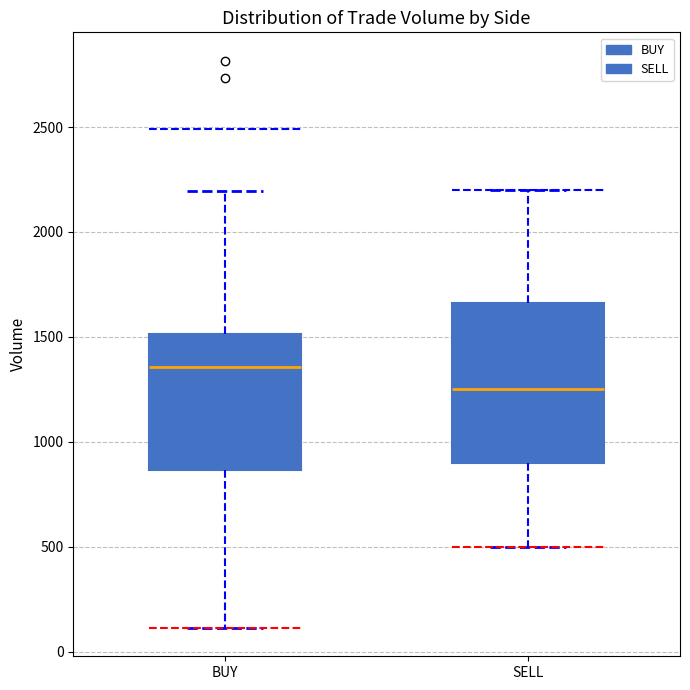

Which box's median line is the highest?

BUY